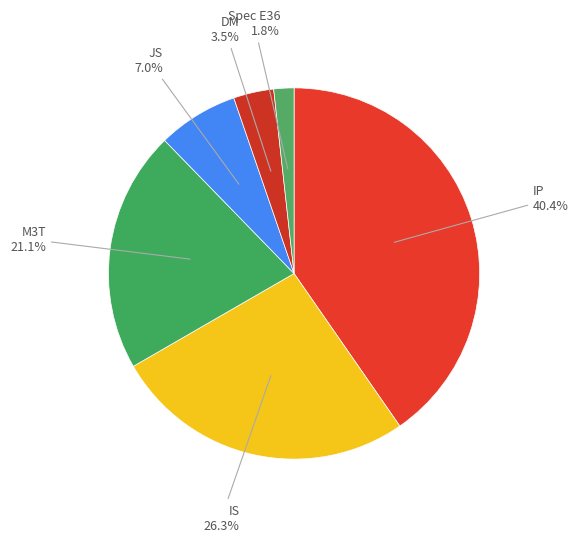

How many segments does this pie chart have?

6